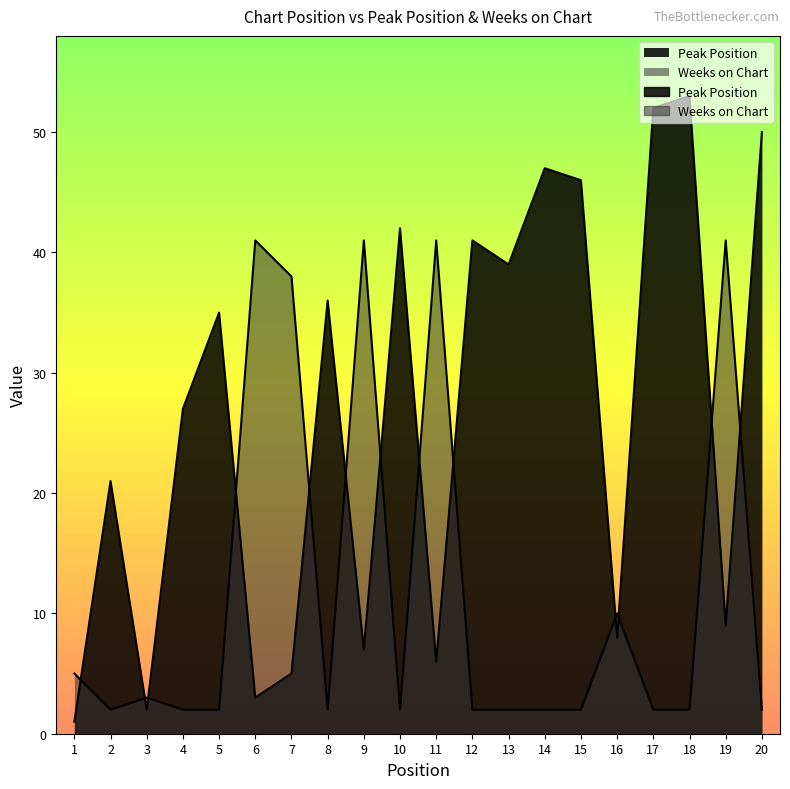

True or false: Peak Position has a value of 1 at 1.

True